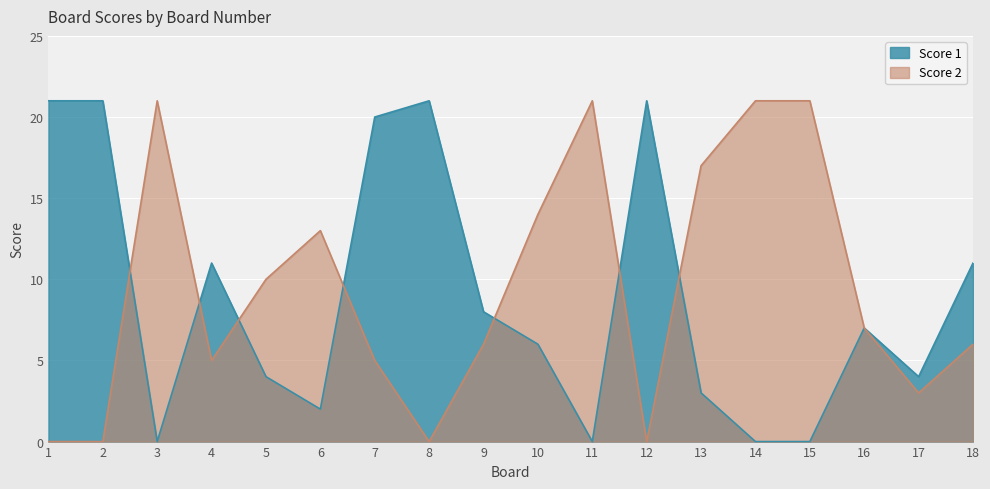

True or false: Score 2 has more than 1 interior local peaks.

True